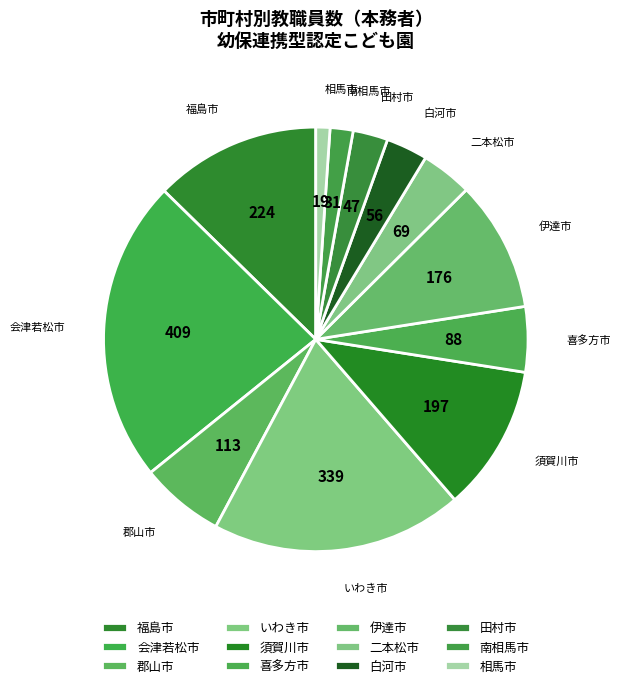

What percentage is the 喜多方市 slice, to the nearest percent?

5%